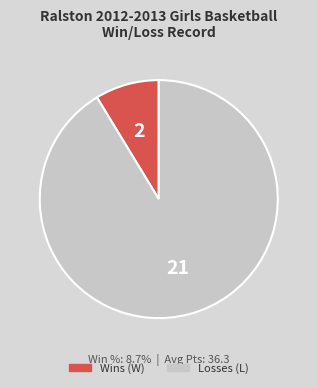

To the nearest percent, what portion does W represent?

9%